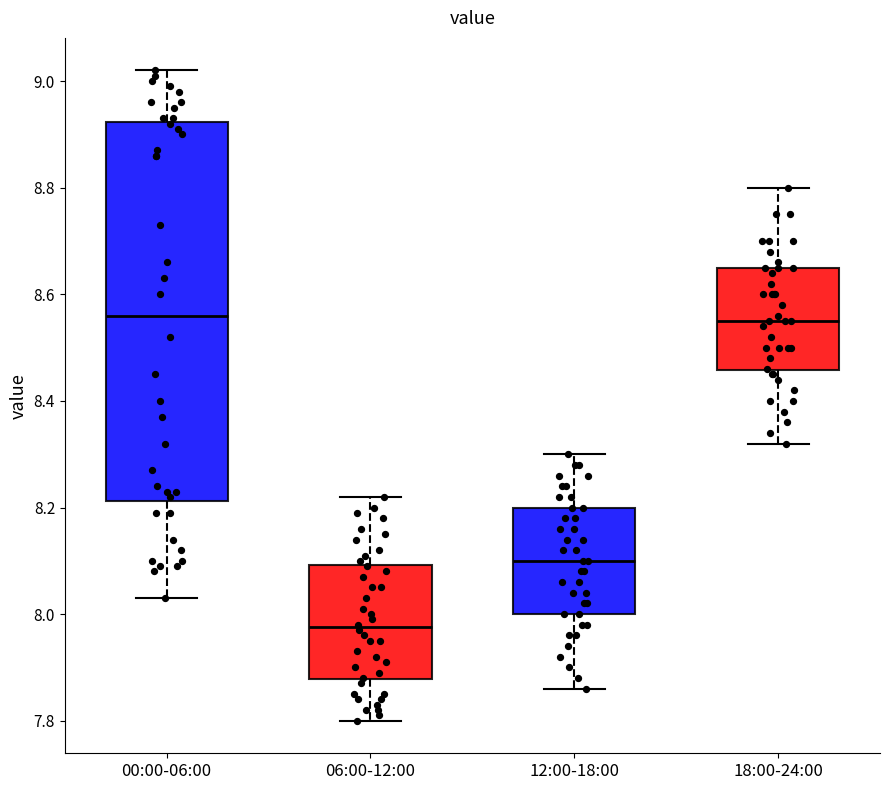

Reading left to right, read every box against the y-axis: the position of its median line, the range the box covers, and the ends of its whiskers. The values are not printed on the chart, so give them approximately, as read against the axis.

00:00-06:00: median 8.56, box 8.22 to 8.92, whiskers 8.04 to 9.02
06:00-12:00: median 7.98, box 7.88 to 8.10, whiskers 7.80 to 8.22
12:00-18:00: median 8.10, box 8.00 to 8.20, whiskers 7.86 to 8.30
18:00-24:00: median 8.56, box 8.46 to 8.66, whiskers 8.32 to 8.80